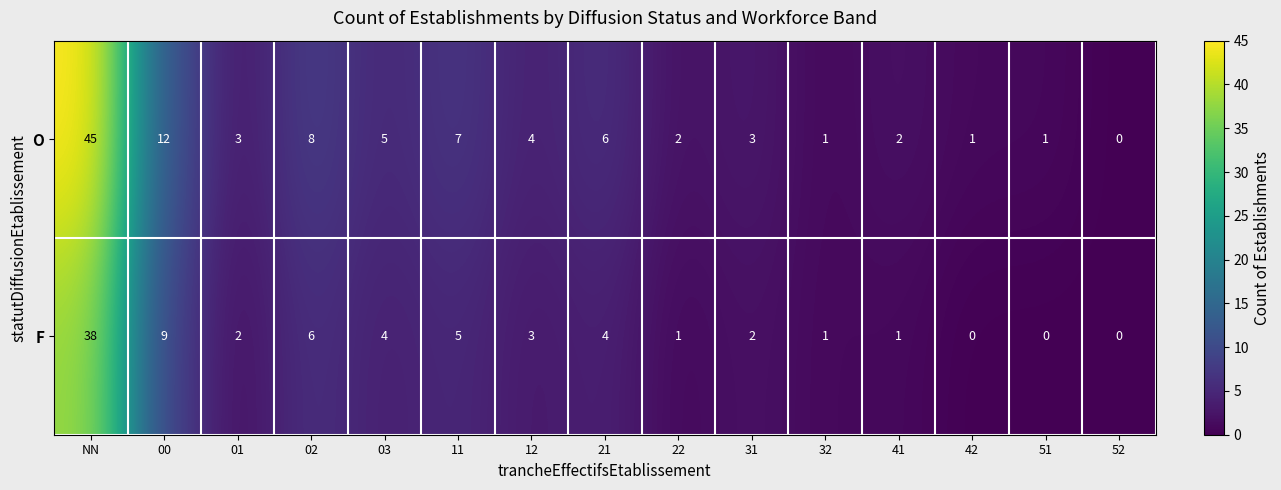

What is the sum of all F values?

76